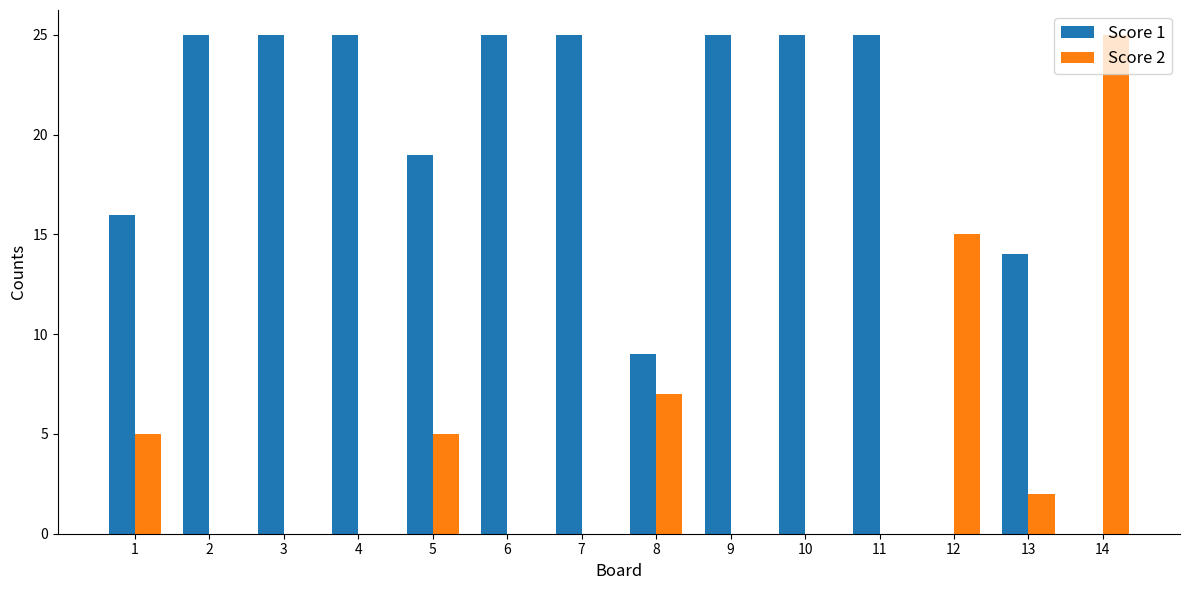

Reading left to right, list all the values displayed in this chart.

Score 1: 16	25	25	25	19	25	25	9	25	25	25	0	14	0
Score 2: 5	0	0	0	5	0	0	7	0	0	0	15	2	25